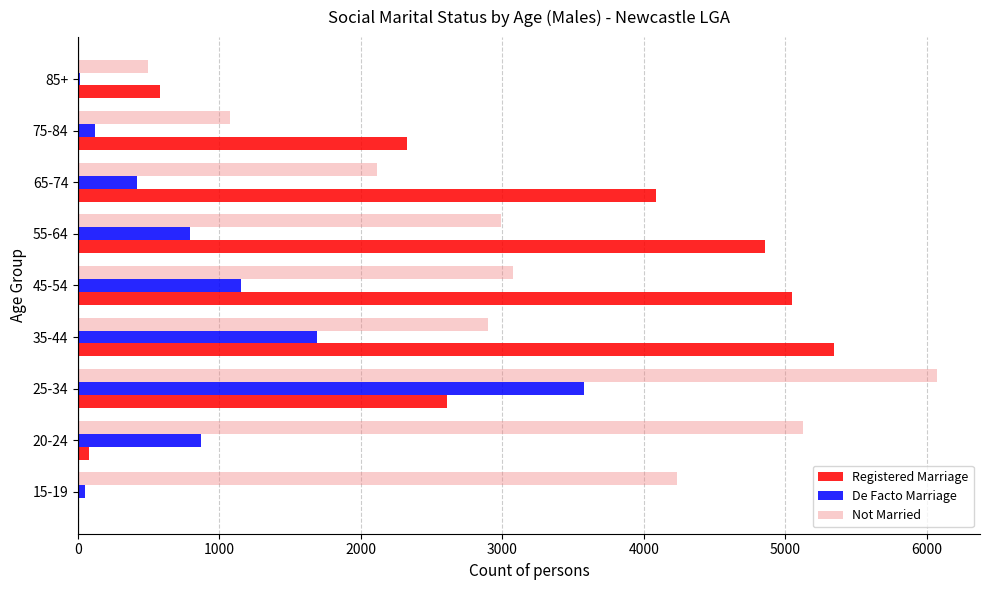

What is the sum of all Not Married values?

28082